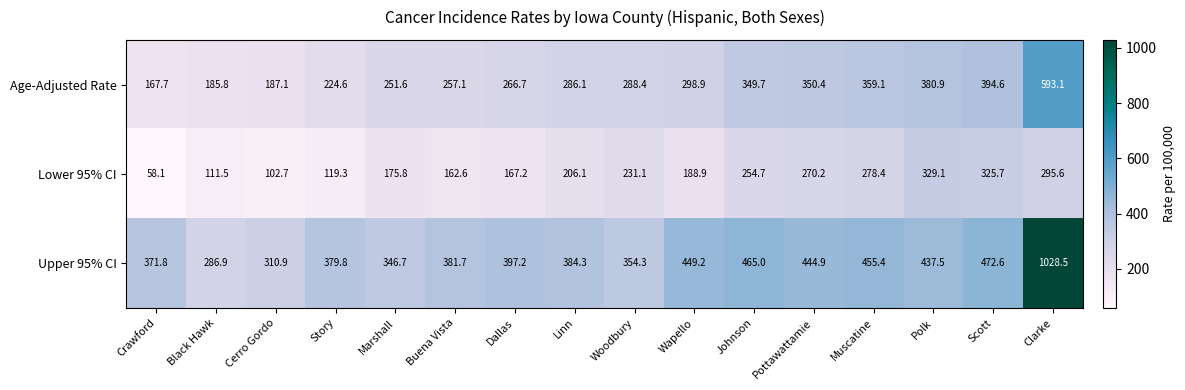

How many data points in Upper 95% CI are less than 397?

8